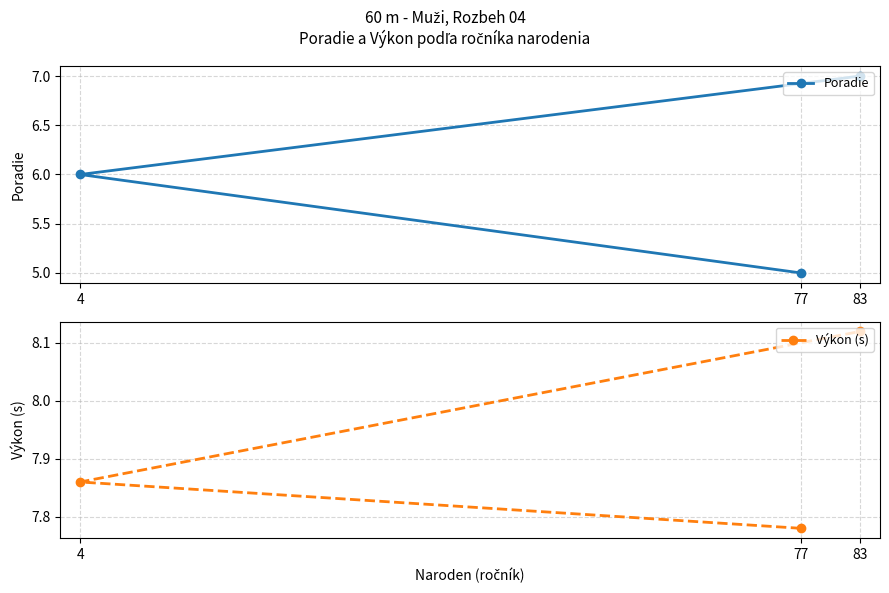

Is this an area chart (filled region under the line)?

No